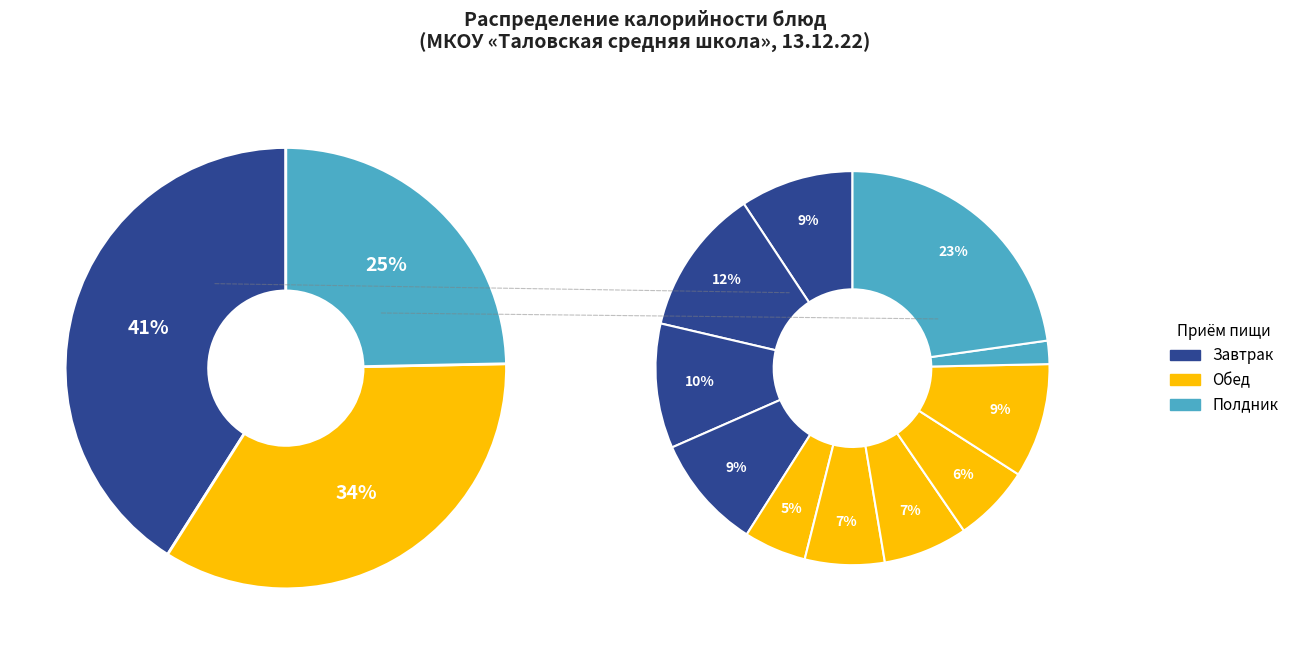

To the nearest percent, what is the average slice percentage?

9%